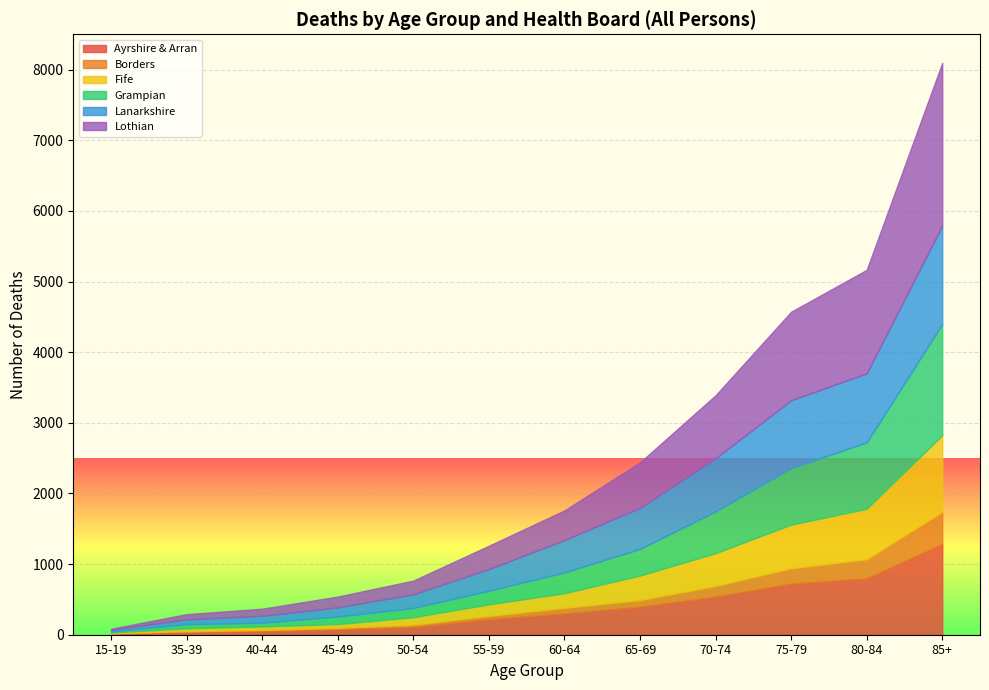

Reading right to left, transcribe all the data shown in this chart.

Ayrshire & Arran: 85+=1284	80-84=797	75-79=722	70-74=540	65-69=396	60-64=301	55-59=220	50-54=110	45-49=79	40-44=52	35-39=42	15-19=19
Borders: 85+=455	80-84=270	75-79=218	70-74=150	65-69=95	60-64=79	55-59=47	50-54=32	45-49=18	40-44=17	35-39=8	15-19=2
Fife: 85+=1086	80-84=716	75-79=619	70-74=465	65-69=347	60-64=208	55-59=163	50-54=106	45-49=53	40-44=48	35-39=41	15-19=10
Grampian: 85+=1573	80-84=940	75-79=800	70-74=592	65-69=376	60-64=294	55-59=193	50-54=131	45-49=108	40-44=54	35-39=59	15-19=16
Lanarkshire: 85+=1392	80-84=976	75-79=960	70-74=750	65-69=581	60-64=459	55-59=306	50-54=193	45-49=129	40-44=97	35-39=67	15-19=22
Lothian: 85+=2305	80-84=1466	75-79=1253	70-74=893	65-69=645	60-64=419	55-59=331	50-54=194	45-49=153	40-44=100	35-39=74	15-19=15